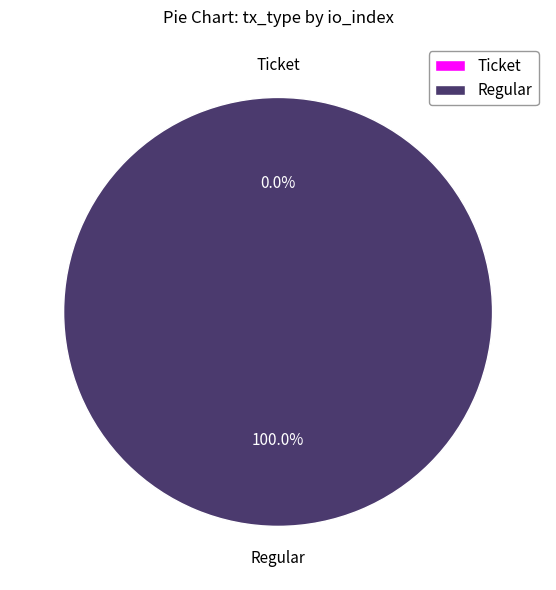

Is Ticket (io_index=0) the majority of the pie?

No